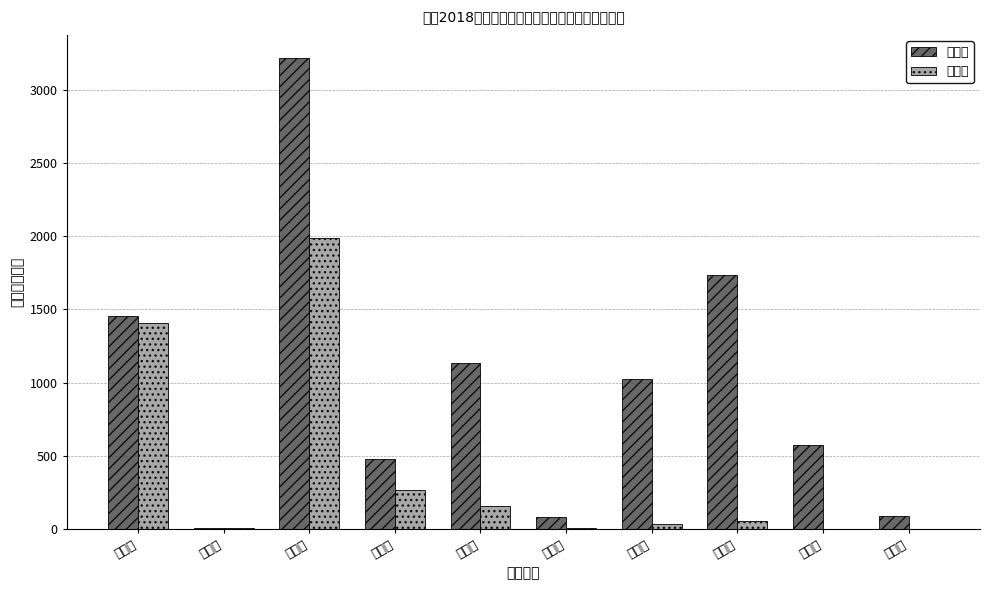

Reading left to right, transcribe all the data shown in this chart.

计划数: 果业局=1454.3	农村部=5.0	住建局=3215.2	扶贫办=481.0	农牧局=1132.8	林业局=78.9	农综办=1023.5	畜牧局=1738.2	人社局=574.9	工信局=88.2
支付数: 果业局=1405.5	农村部=4.5	住建局=1986.0	扶贫办=262.5	农牧局=157.2	林业局=4.0	农综办=34.3	畜牧局=52.5	人社局=0.0	工信局=0.0